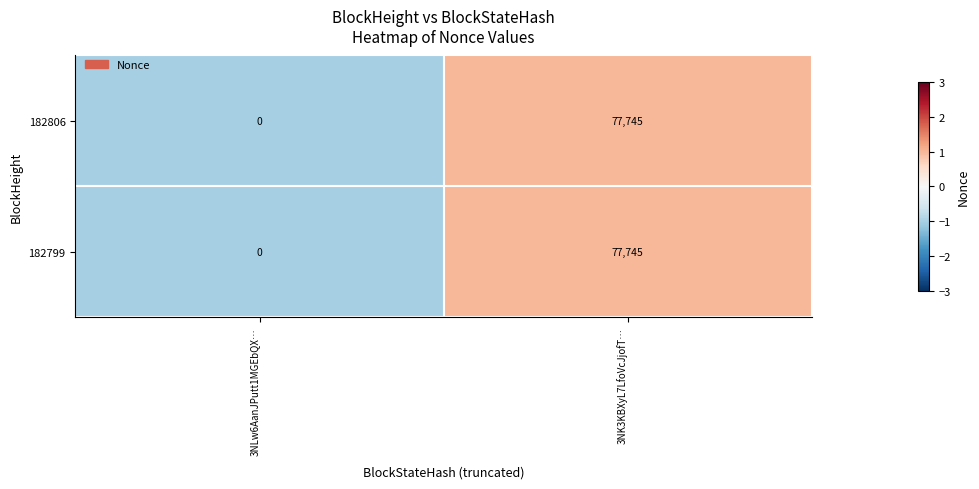

What is the difference between the maximum and minimum values in the 182799 series?

77745